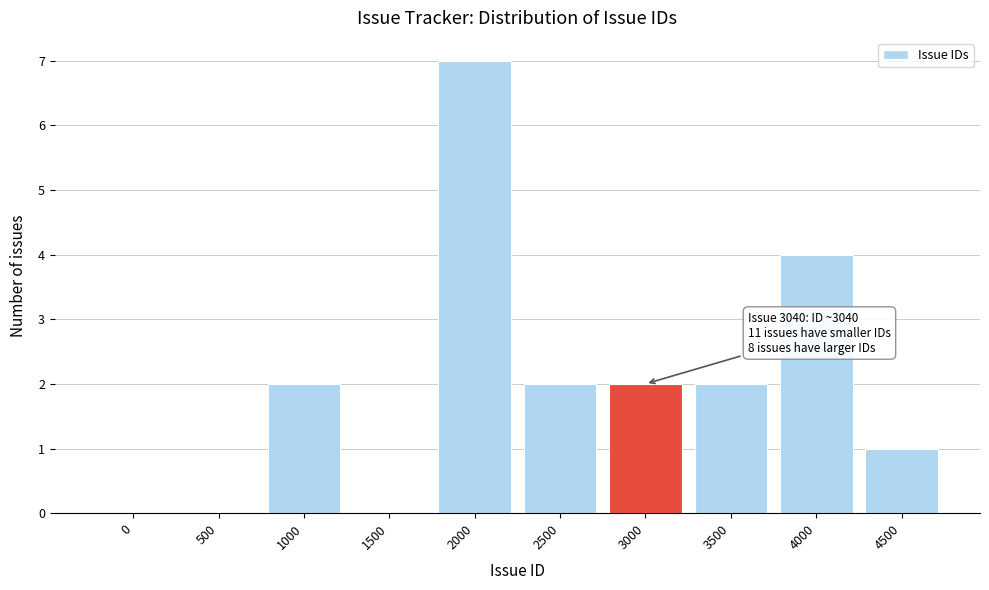

Reading right to left, list all the values displayed in this chart.

4500=1	4000=4	3500=2	3000=2	2500=2	2000=7	1500=0	1000=2	500=0	0=0